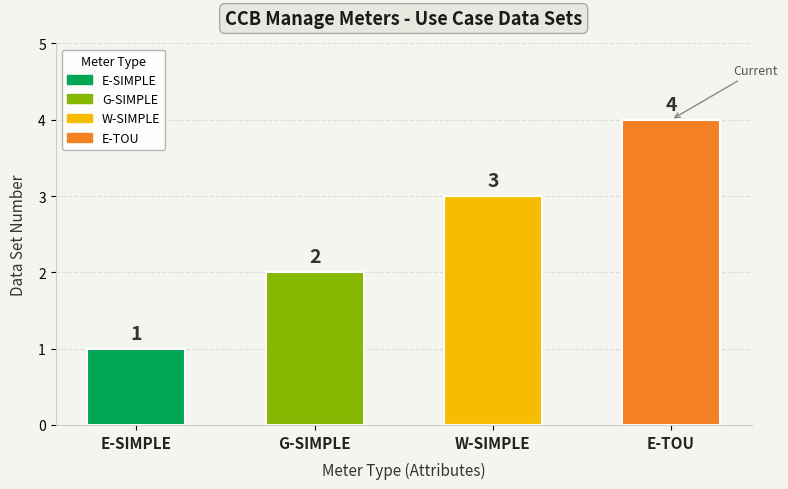

List the labels in order of value, largest first.

E-TOU, W-SIMPLE, G-SIMPLE, E-SIMPLE